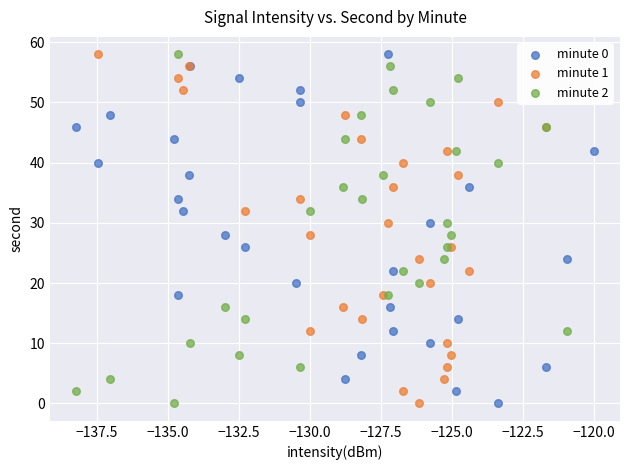

What are all the series names shown in the legend?

minute 0, minute 1, minute 2